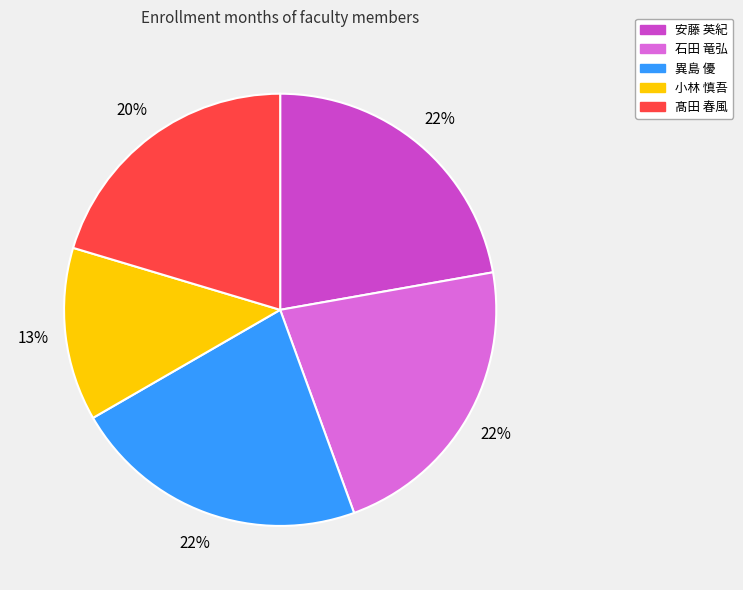

Is there any slice that represents more than half of the pie?

No